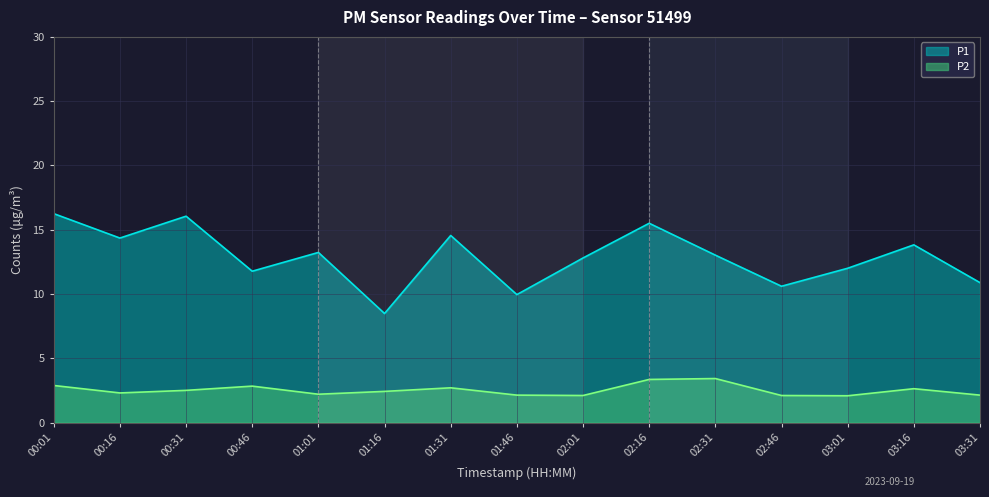

What is the difference between the maximum and second lowest values in the P2 series?

1.3